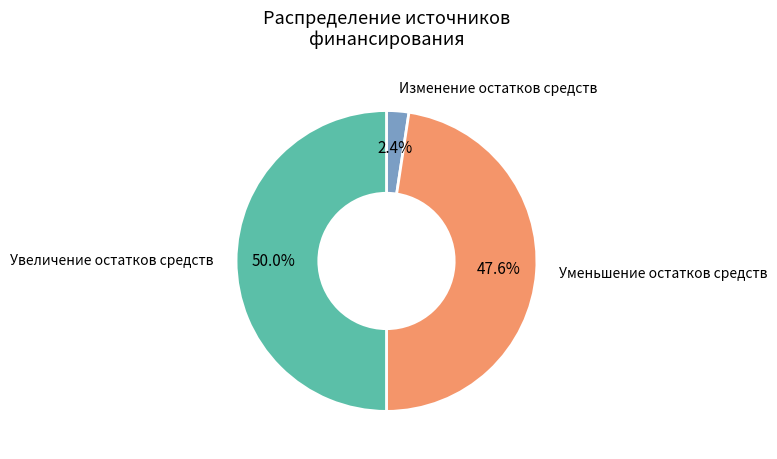

What portion of the pie excludes Изменение остатков средств?

97.6%